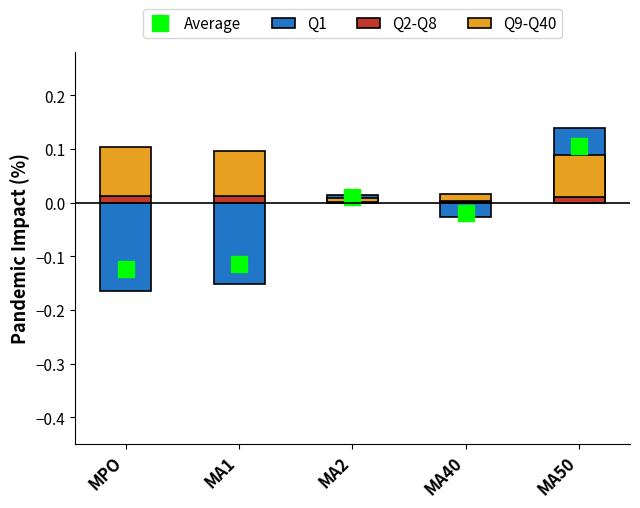

Rank the series by their average value, from lowest to highest.

Q1, Q2-Q8, Q9-Q40